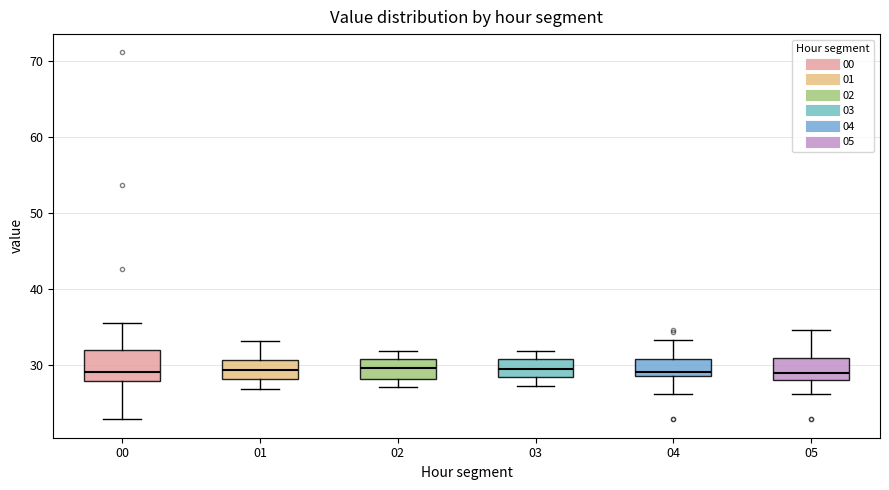

Reading left to right, transcribe this box plot: for each box, give where its median line is, the range the box spans, and where its two whiskers end, as read against the y-axis. The values are not printed on the chart, so give them approximately, as read against the axis.

00: median 29, box 28 to 32, whiskers 23 to 36
01: median 29, box 28 to 31, whiskers 27 to 33
02: median 30, box 28 to 31, whiskers 27 to 32
03: median 29, box 28 to 31, whiskers 27 to 32
04: median 29, box 28 to 31, whiskers 26 to 33
05: median 29, box 28 to 31, whiskers 26 to 35